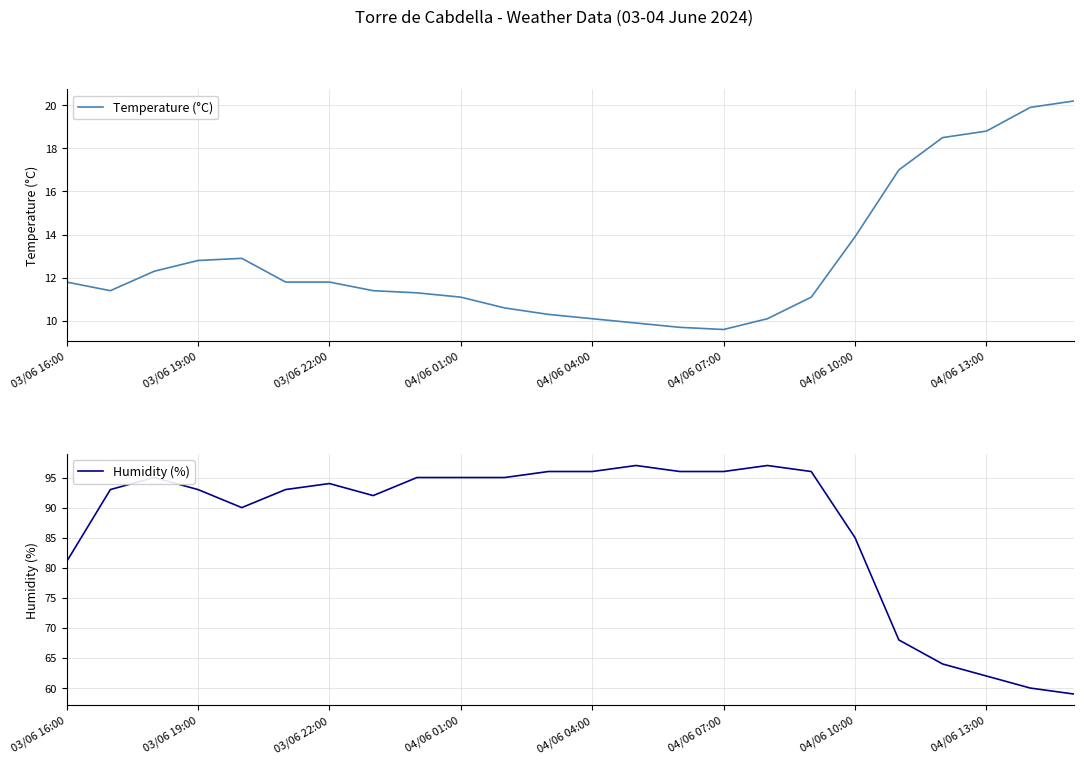

Is it true that Temperature (°C) equals 11.8 at 03/06 16:00?

True